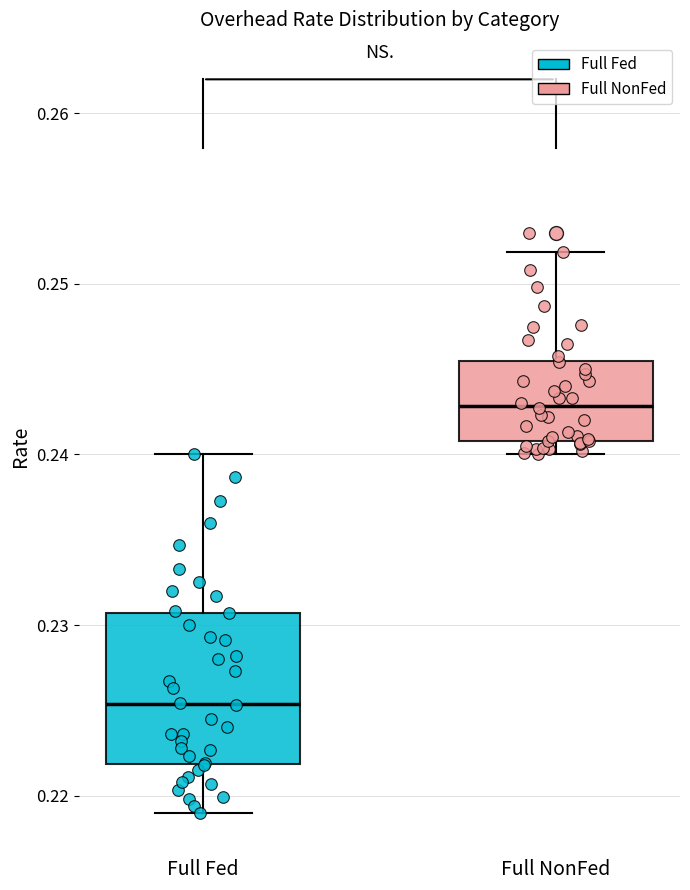

Where is the lower edge of the box for Full NonFed on the y-axis? The values are not printed on the chart, so give them approximately, as read against the axis.

0.241